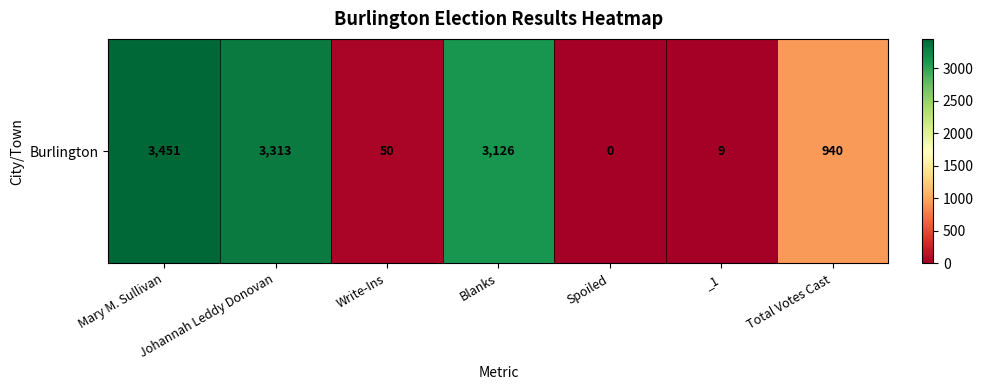

Which has a higher value, Total Votes Cast or Johannah Leddy Donovan?

Johannah Leddy Donovan